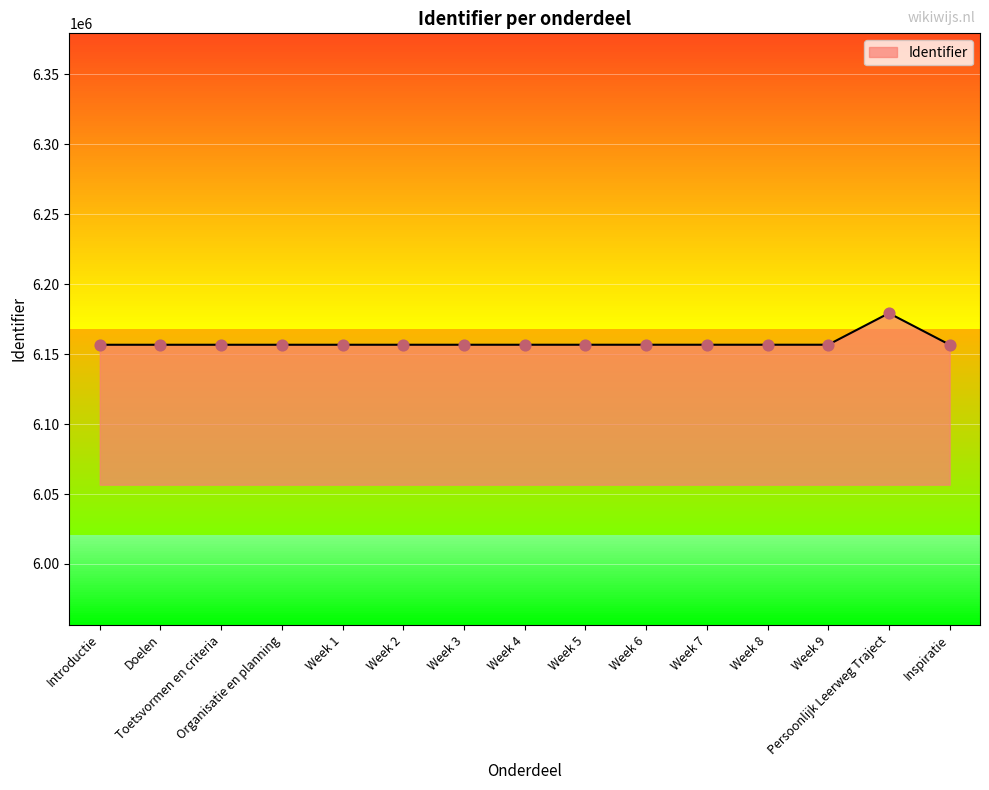

What is the ratio of the value at Persoonlijk Leerweg Traject to the value at Week 3?

1.0